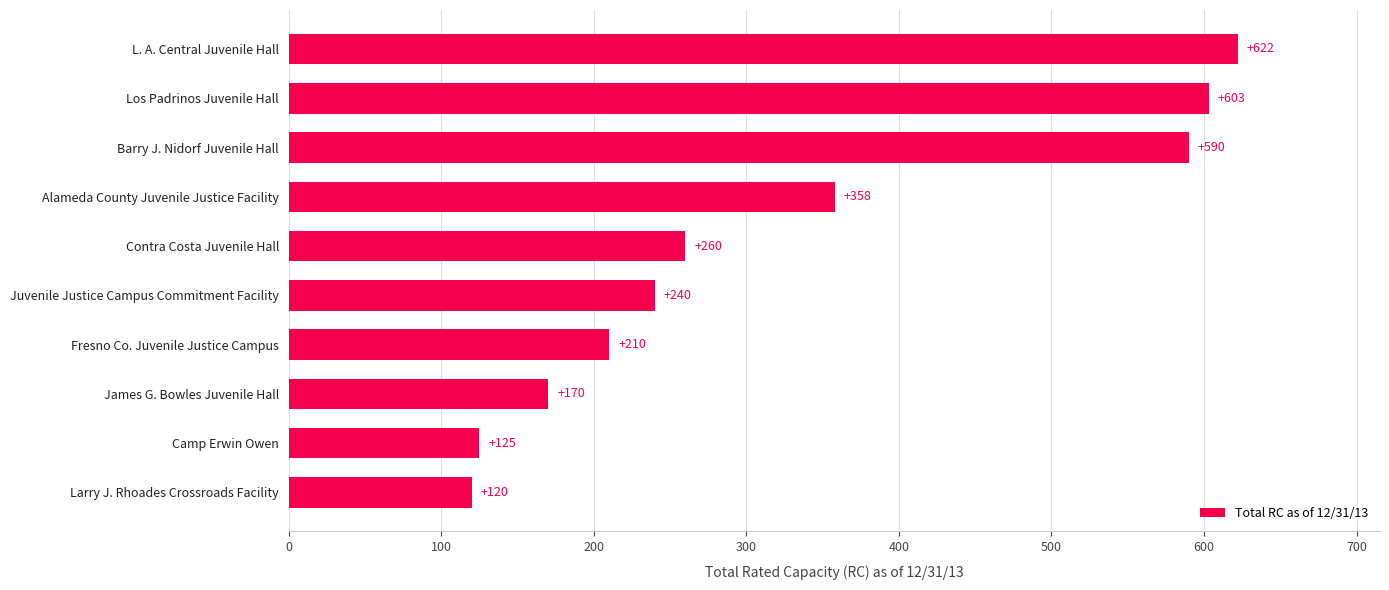

Reading bottom to top, list all the values displayed in this chart.

Larry J. Rhoades Crossroads Facility=120	Camp Erwin Owen=125	James G. Bowles Juvenile Hall=170	Fresno Co. Juvenile Justice Campus=210	Juvenile Justice Campus Commitment Facility=240	Contra Costa Juvenile Hall=260	Alameda County Juvenile Justice Facility=358	Barry J. Nidorf Juvenile Hall=590	Los Padrinos Juvenile Hall=603	L. A. Central Juvenile Hall=622